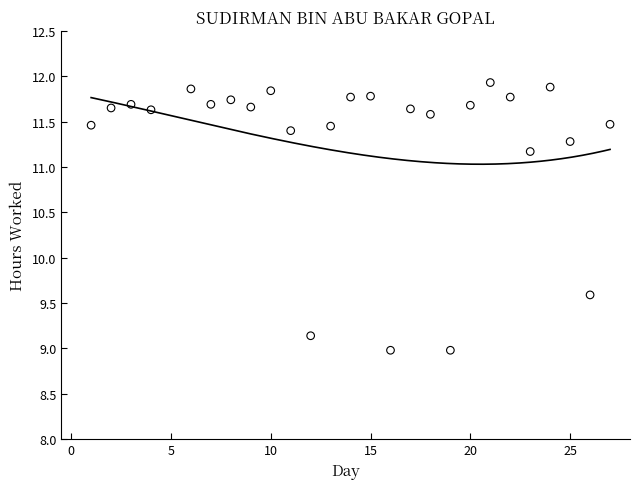

What Y value in the scatter plot is closest to 10?

9.6